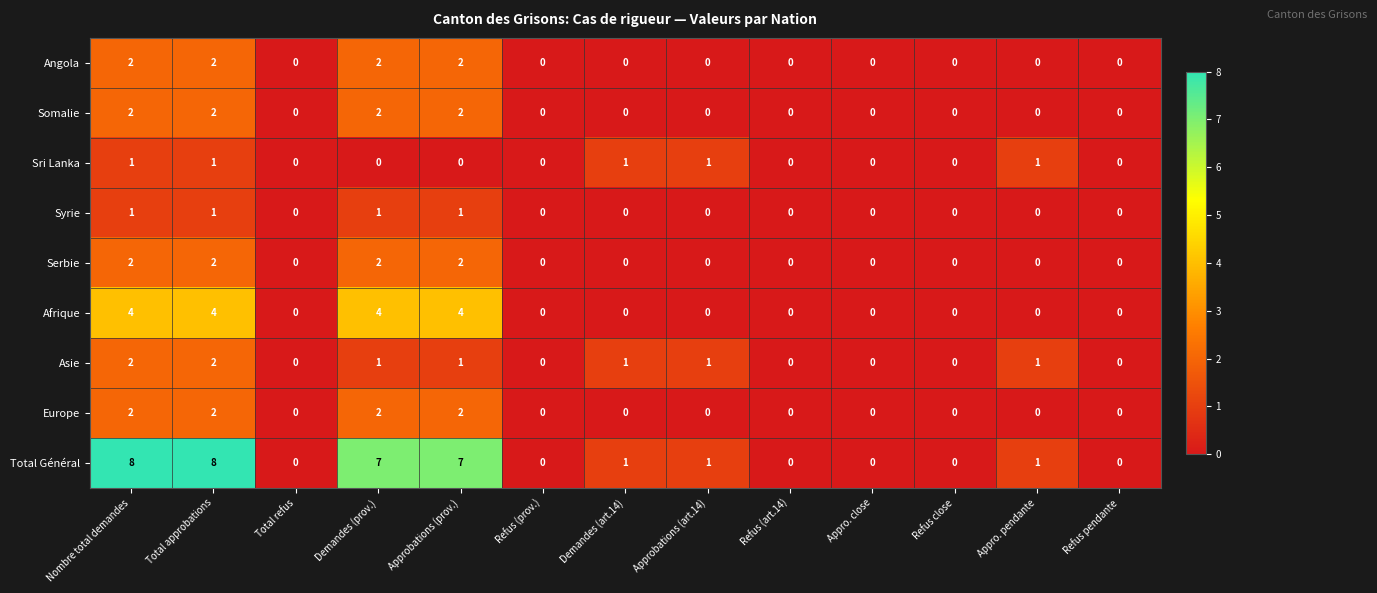

Which series has the largest range (max minus min)?

Total Général